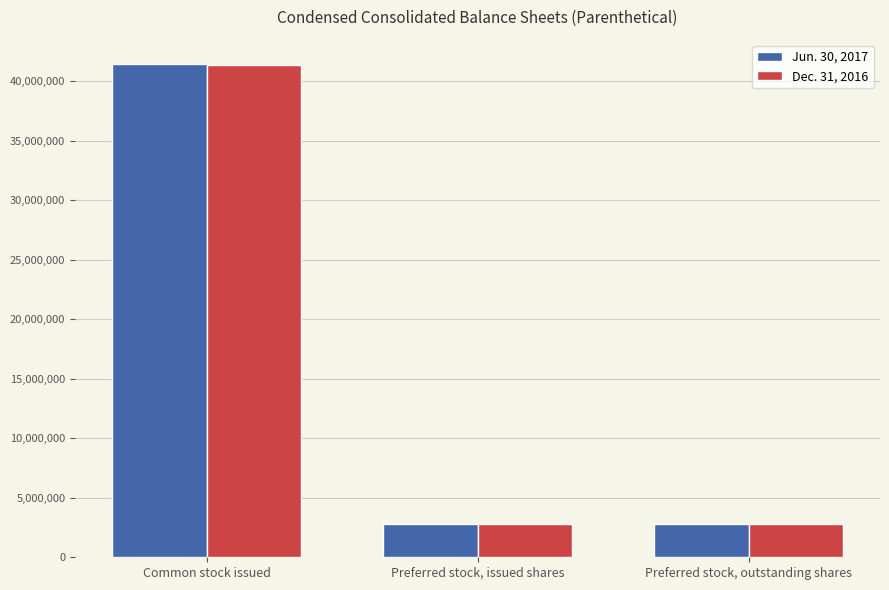

Which series changed the most between Common stock issued and Preferred stock, outstanding shares?

Jun. 30, 2017